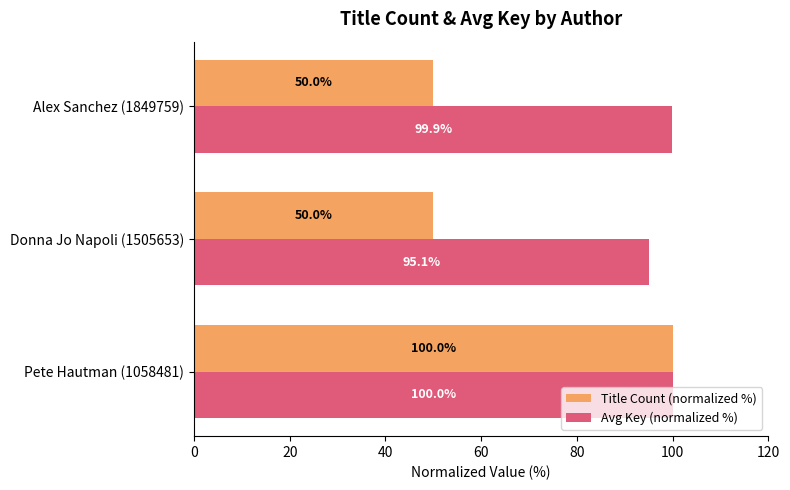

The value of Title Count (normalized %) at Donna Jo Napoli (1505653) is 50.0. True or false?

True